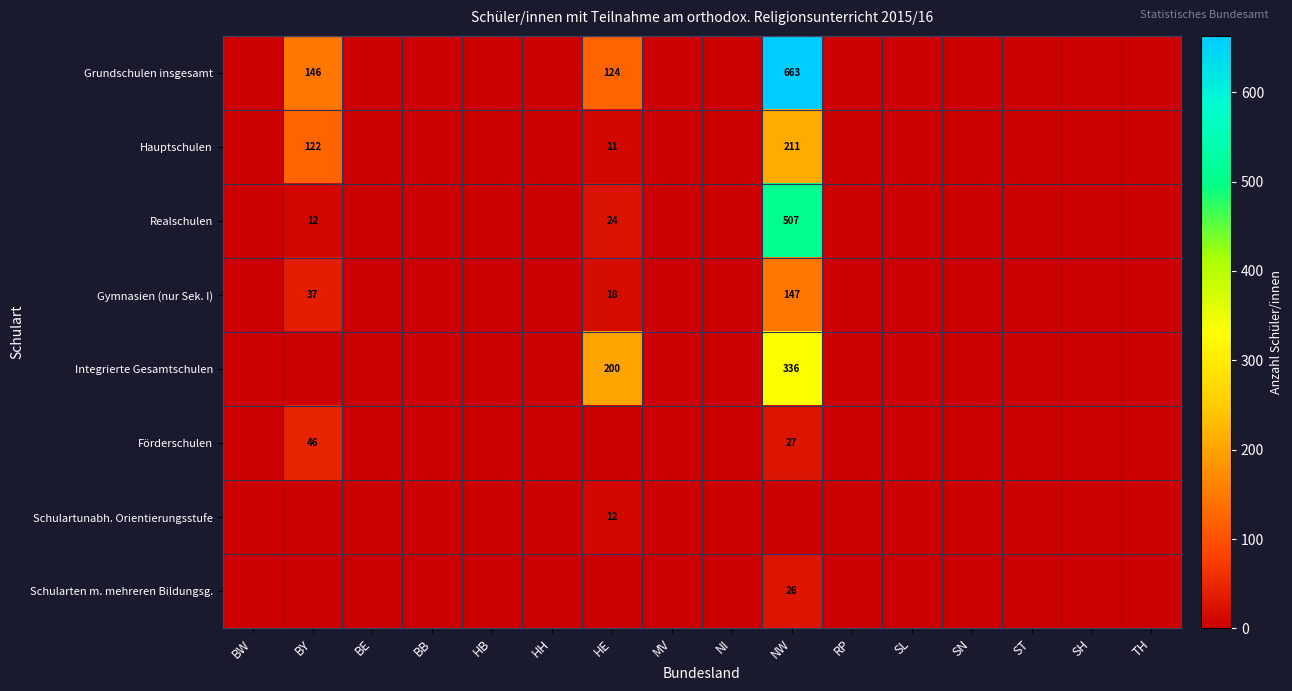

List the series in order of their peak value, lowest first.

Schulartunabh. Orientierungsstufe, Schularten m. mehreren Bildungsg., Förderschulen, Gymnasien (nur Sek. I), Hauptschulen, Integrierte Gesamtschulen, Realschulen, Grundschulen insgesamt